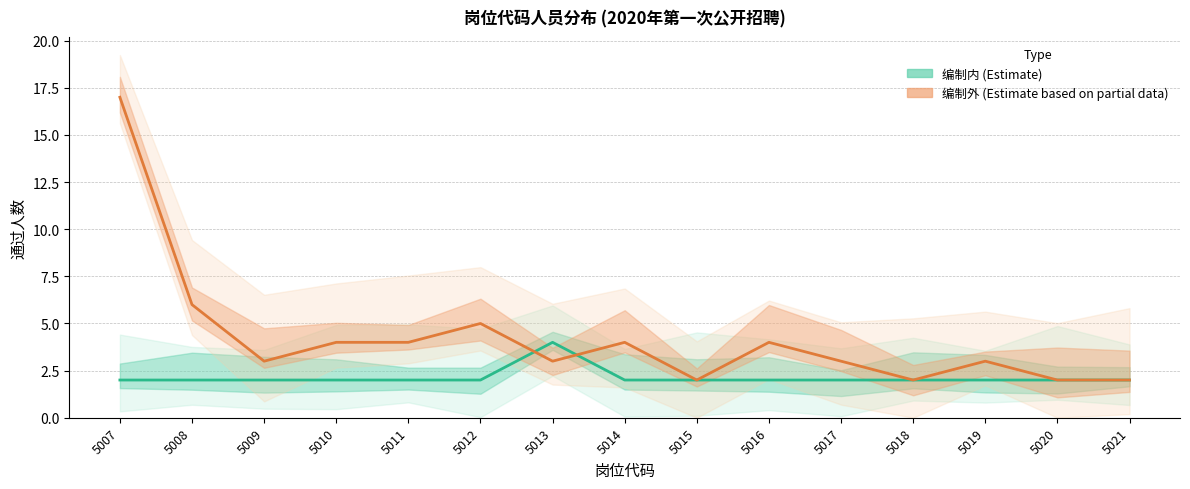

Reading left to right, what are all the values shown in this chart?

编制内 (Estimate): 5007=2	5008=2	5009=2	5010=2	5011=2	5012=2	5013=4	5014=2	5015=2	5016=2	5017=2	5018=2	5019=2	5020=2	5021=2
编制外 (Estimate based on partial data): 5007=17	5008=6	5009=3	5010=4	5011=4	5012=5	5013=3	5014=4	5015=2	5016=4	5017=3	5018=2	5019=3	5020=2	5021=2